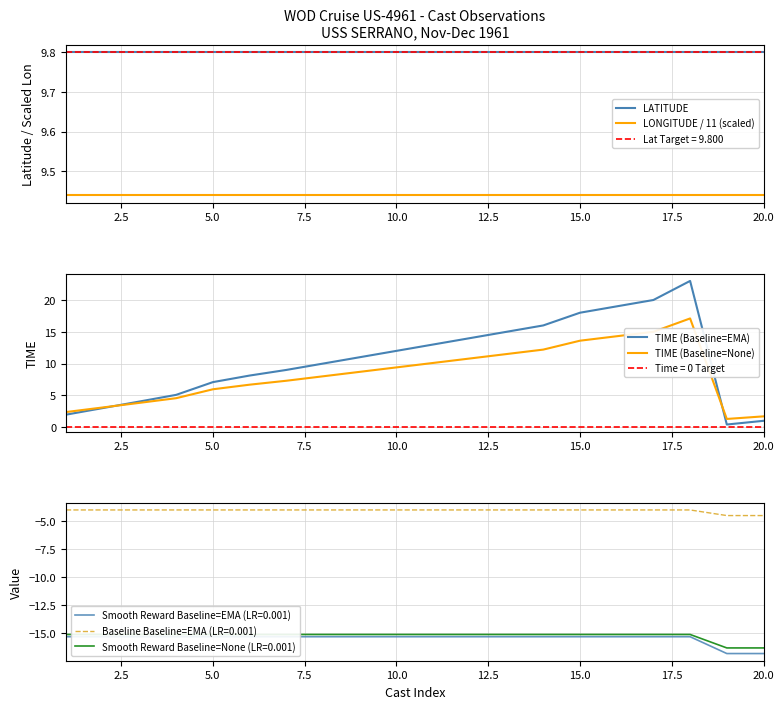

True or false: LONGITUDE / 11 (scaled) and LATITUDE intersect in this chart.

False